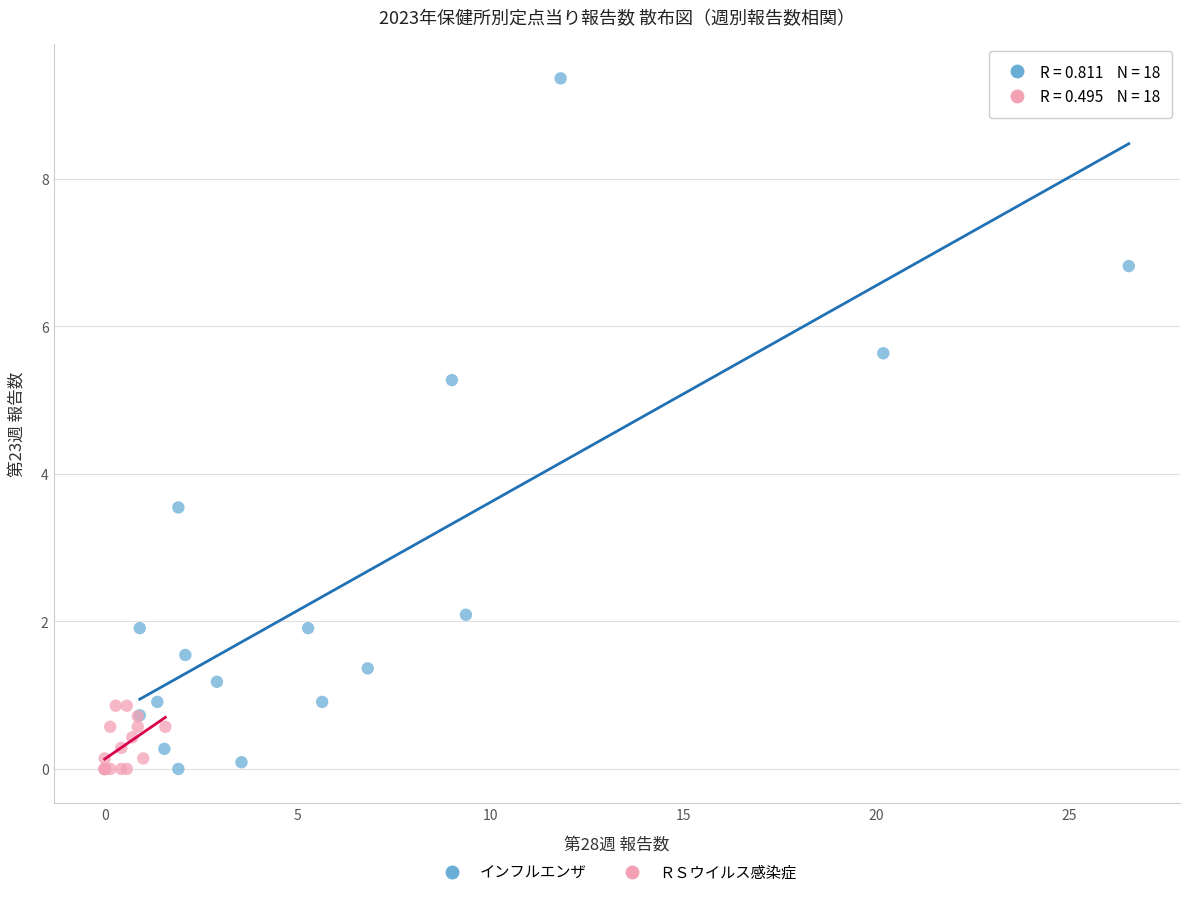

Which series has the largest Y range (max minus min)?

インフルエンザ